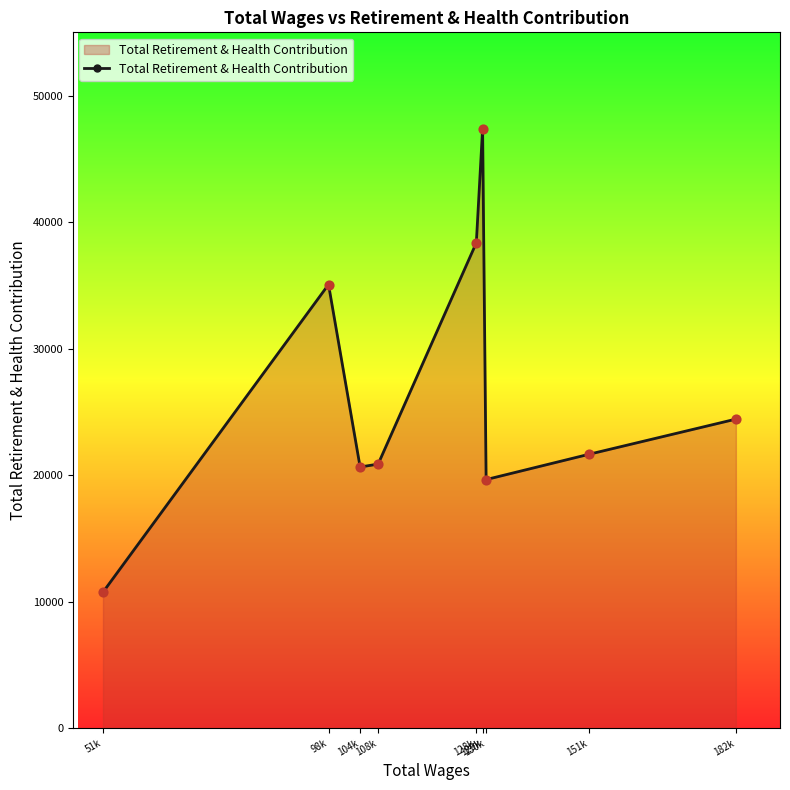

What is the change in value from 98k to 128k?

+3298